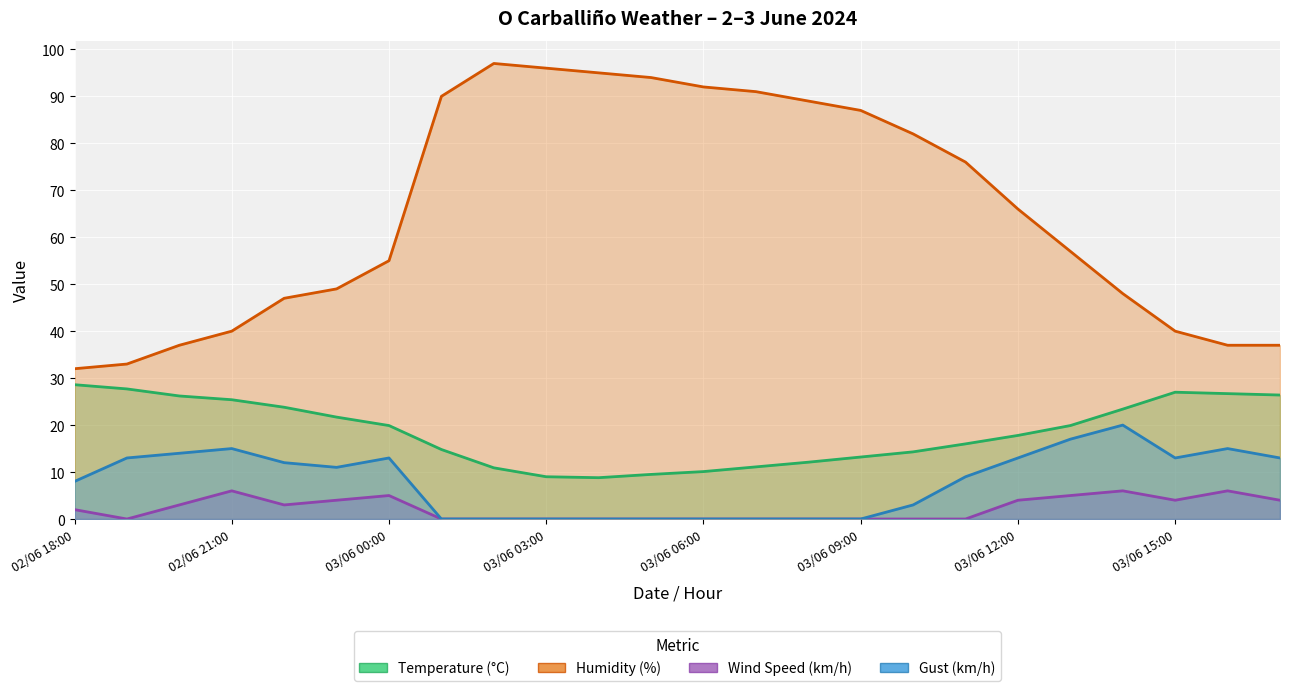

True or false: Temperature (°C) and Gust (km/h) intersect in this chart.

False